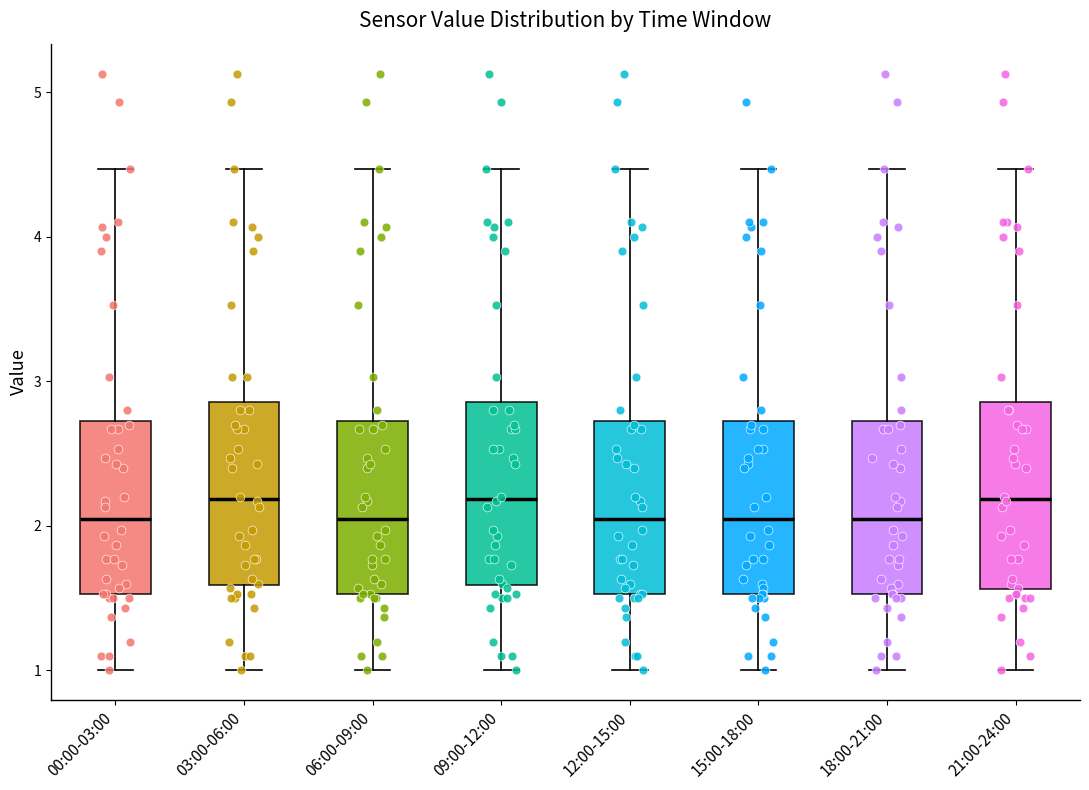

Reading left to right, read every box against the y-axis: the position of its median line, the range the box covers, and the ends of its whiskers. The values are not printed on the chart, so give them approximately, as read against the axis.

00:00-03:00: median 2.1, box 1.5 to 2.7, whiskers 1.0 to 4.5
03:00-06:00: median 2.2, box 1.6 to 2.9, whiskers 1.0 to 4.5
06:00-09:00: median 2.1, box 1.5 to 2.7, whiskers 1.0 to 4.5
09:00-12:00: median 2.2, box 1.6 to 2.9, whiskers 1.0 to 4.5
12:00-15:00: median 2.1, box 1.5 to 2.7, whiskers 1.0 to 4.5
15:00-18:00: median 2.1, box 1.5 to 2.7, whiskers 1.0 to 4.5
18:00-21:00: median 2.1, box 1.5 to 2.7, whiskers 1.0 to 4.5
21:00-24:00: median 2.2, box 1.6 to 2.9, whiskers 1.0 to 4.5